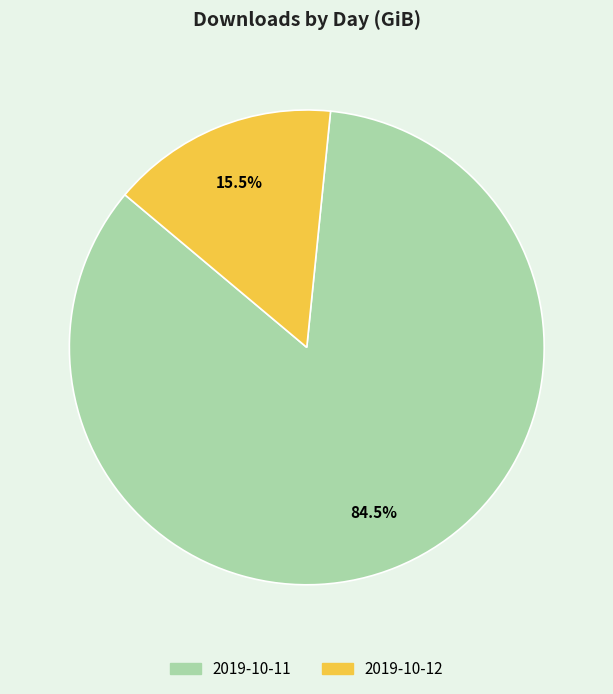

How many segments does this pie chart have?

2